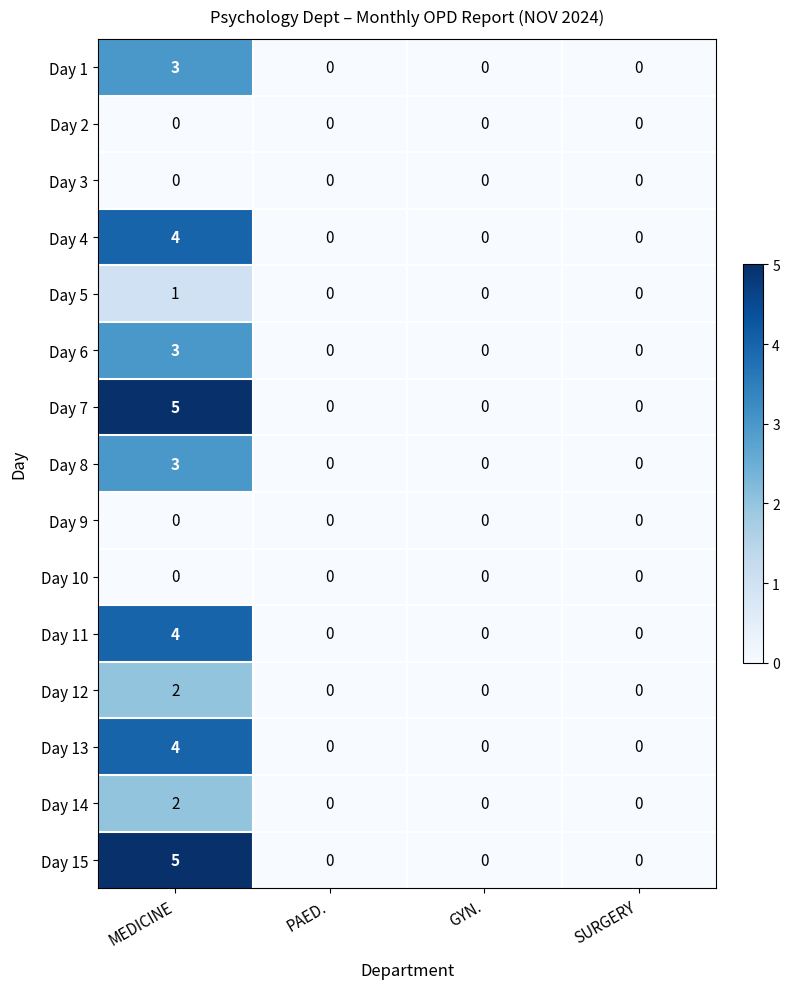

The value of Day 8 at MEDICINE is 3. True or false?

True